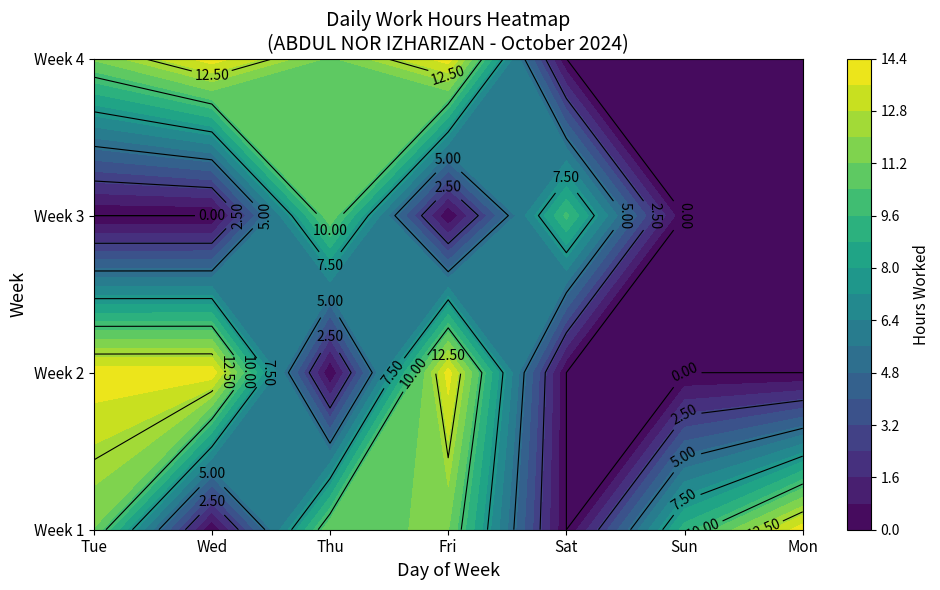

How many distinct data groups are displayed?

4